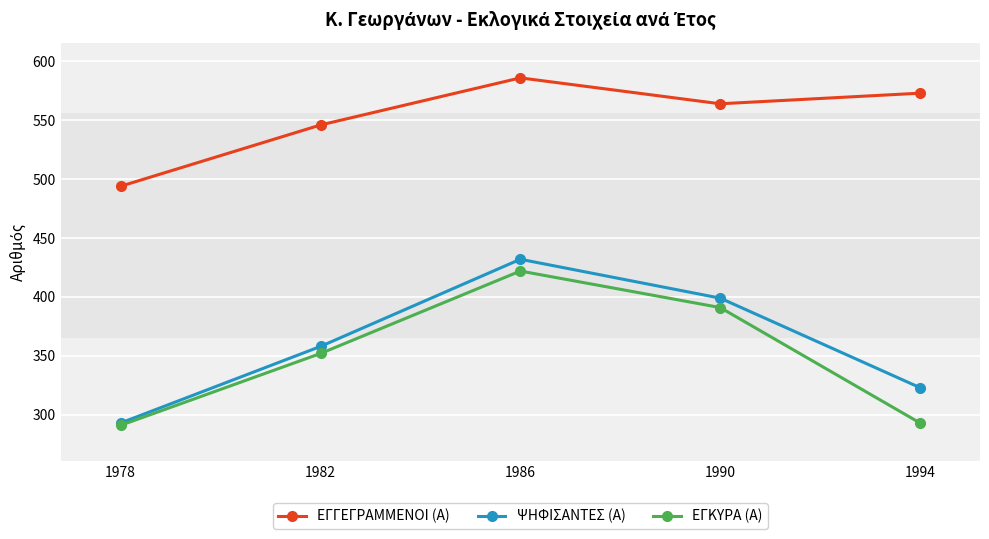

Is the value of ΨΗΦΙΣΑΝΤΕΣ (Α) at 1978 greater than the value of ΕΓΚΥΡΑ (Α) at 1986?

No